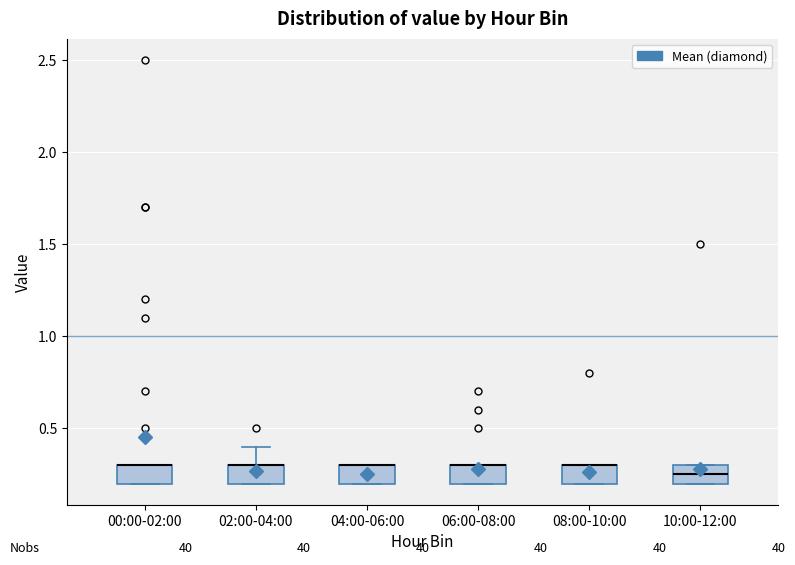

Reading left to right, transcribe this box plot: for each box, give where its median line is, the range the box spans, and where its two whiskers end, as read against the y-axis. The values are not printed on the chart, so give them approximately, as read against the axis.

00:00-02:00: median 0.30 (drawn on the box's upper edge), box 0.20 to 0.30, whiskers 0.20 to 0.30
02:00-04:00: median 0.30 (drawn on the box's upper edge), box 0.20 to 0.30, whiskers 0.20 to 0.40
04:00-06:00: median 0.30 (drawn on the box's upper edge), box 0.20 to 0.30, whiskers 0.20 to 0.30
06:00-08:00: median 0.30 (drawn on the box's upper edge), box 0.20 to 0.30, whiskers 0.20 to 0.30
08:00-10:00: median 0.30 (drawn on the box's upper edge), box 0.20 to 0.30, whiskers 0.20 to 0.30
10:00-12:00: median 0.25, box 0.20 to 0.30, whiskers 0.20 to 0.30